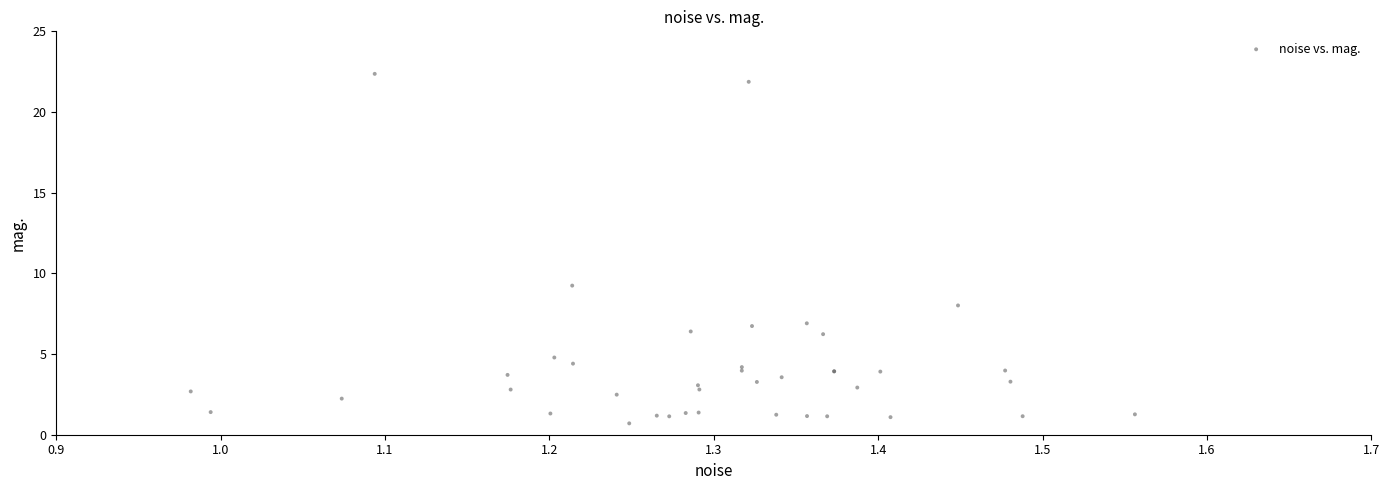

What Y value in the scatter plot is closest to 11?

9.2